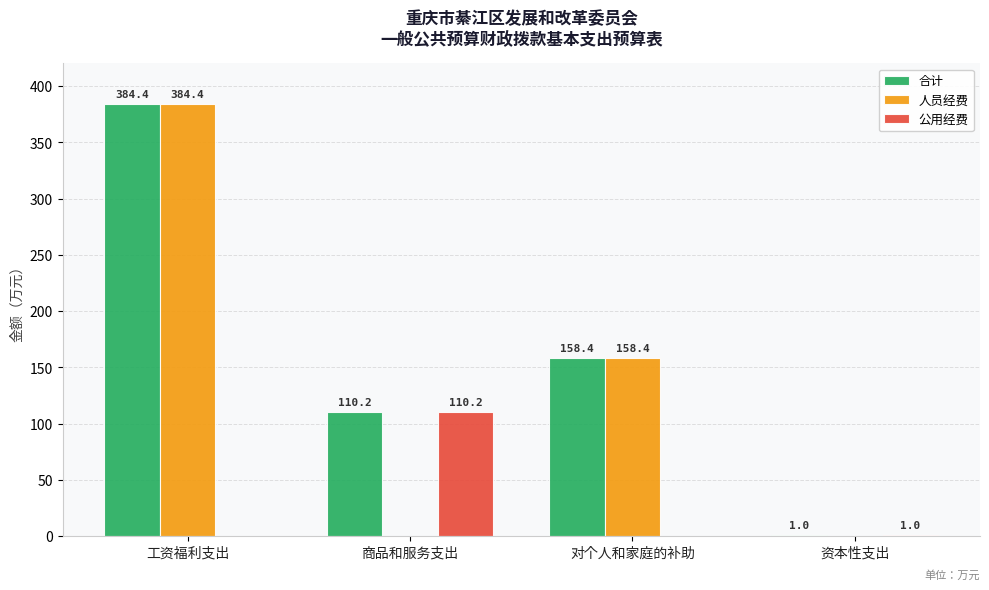

How many groups of bars are there?

4